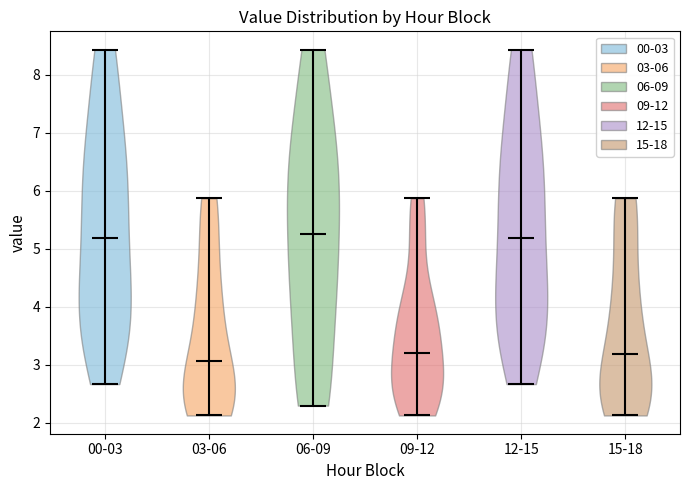

What is the highest point the violin for 12-15 reaches on the y-axis? The values are not printed on the chart, so give them approximately, as read against the axis.

8.4